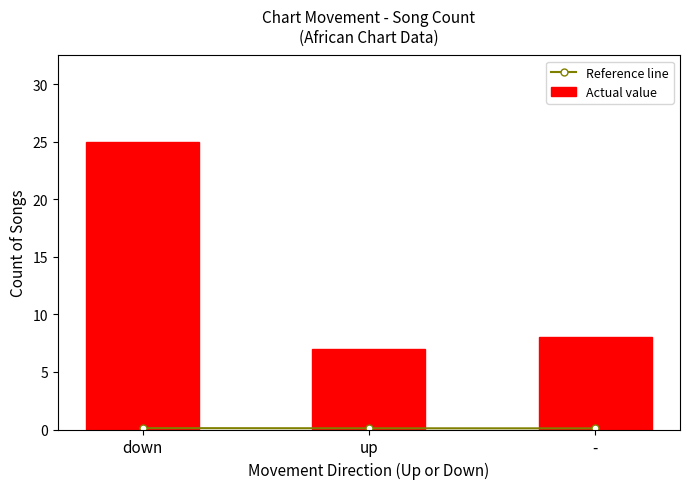

List the labels in order of Actual value value, smallest first.

up, -, down